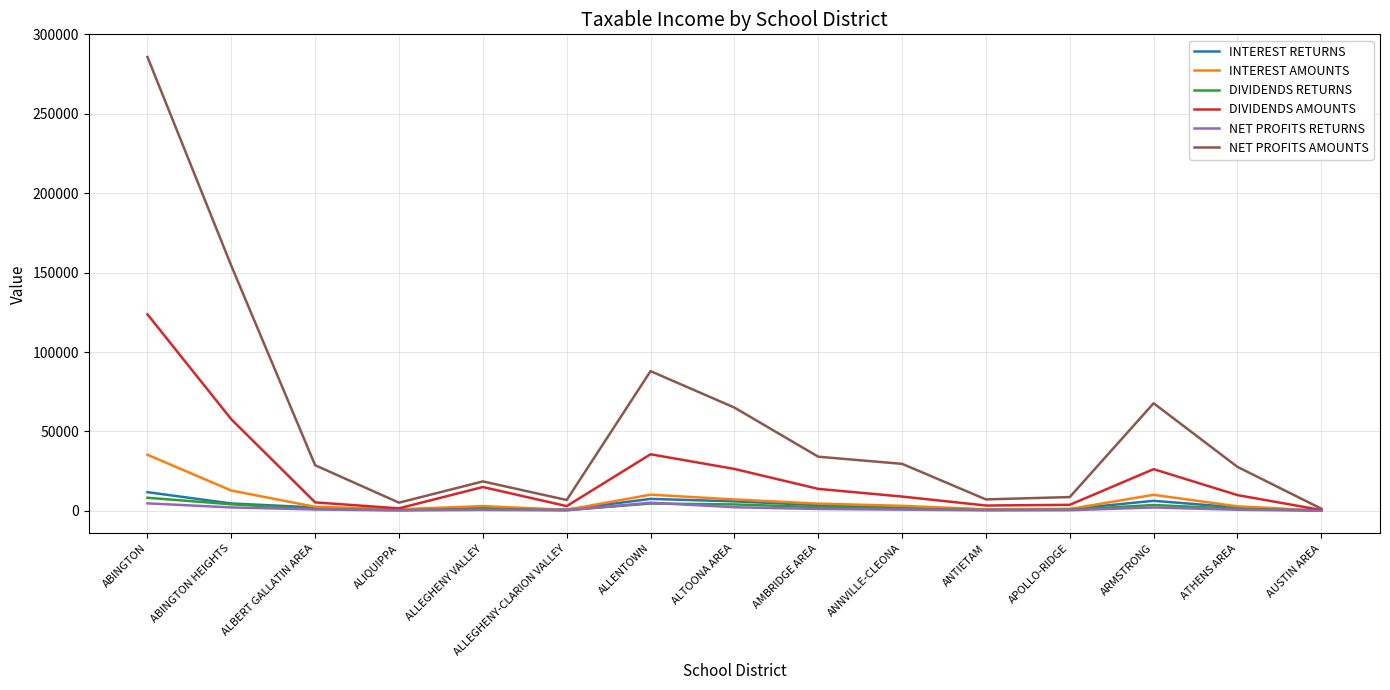

Which series has the largest total across all categories?

NET PROFITS AMOUNTS